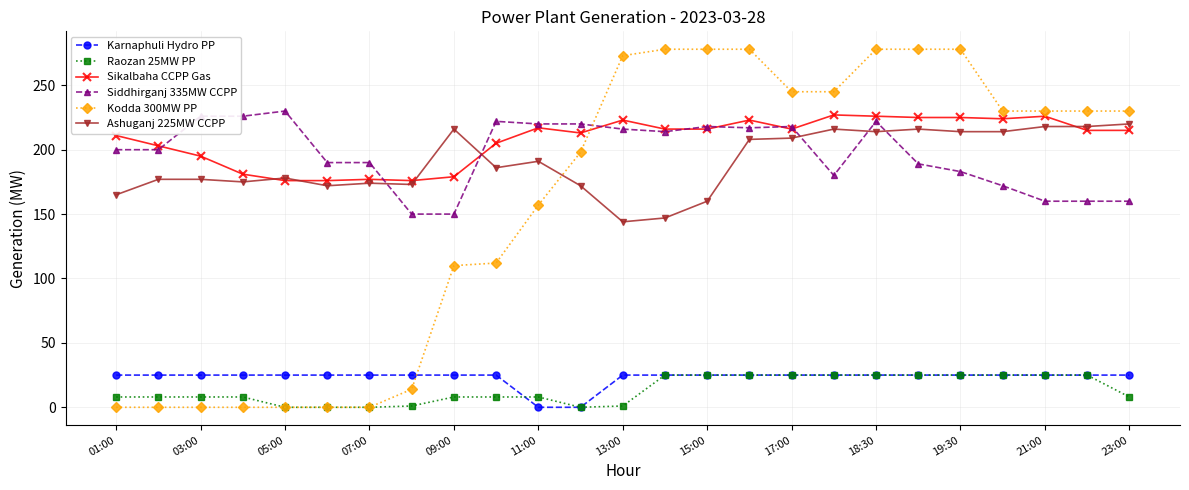

Which series has the widest spread of values?

Kodda 300MW PP